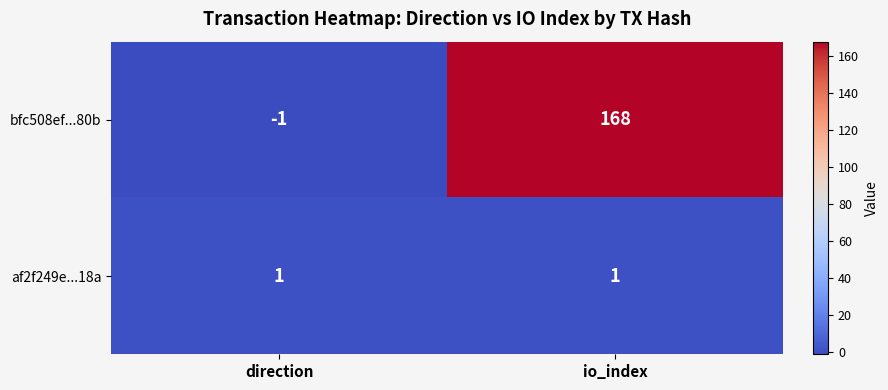

Reading left to right, list all the values displayed in this chart.

bfc508ef...80b: -1	168
af2f249e...18a: 1	1